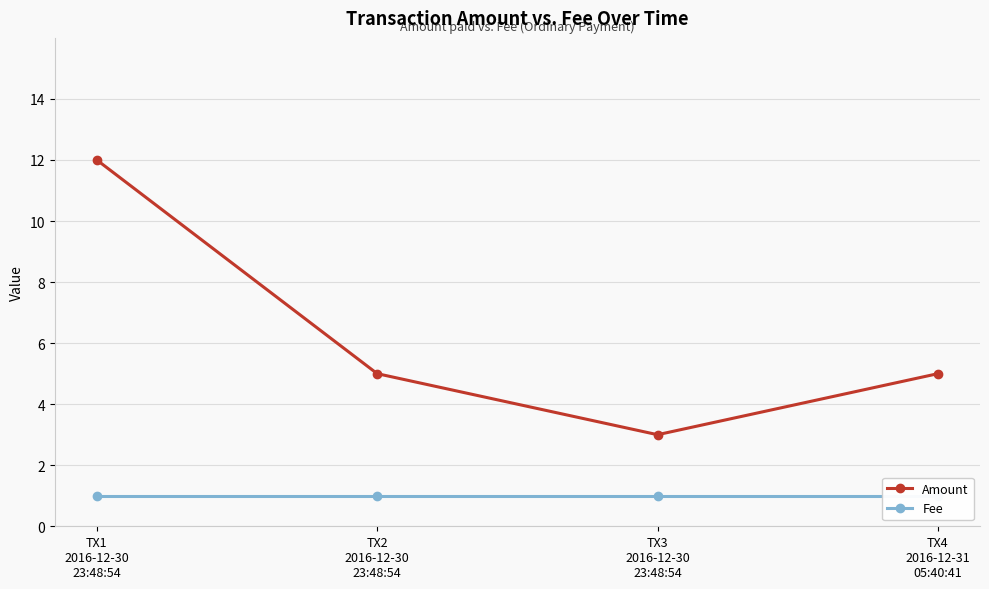

At which category does the chart reach its peak across all series?

TX1
2016-12-30
23:48:54